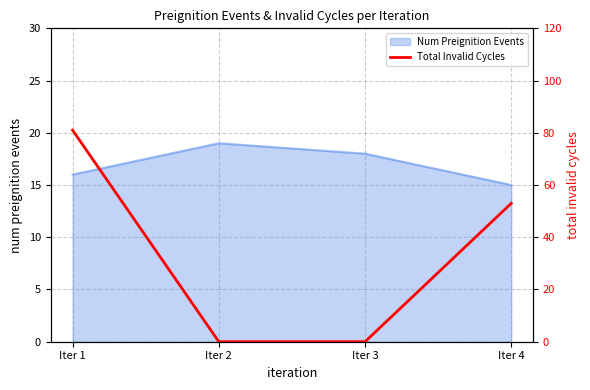

The value at Iter 2 is 52. True or false?

False